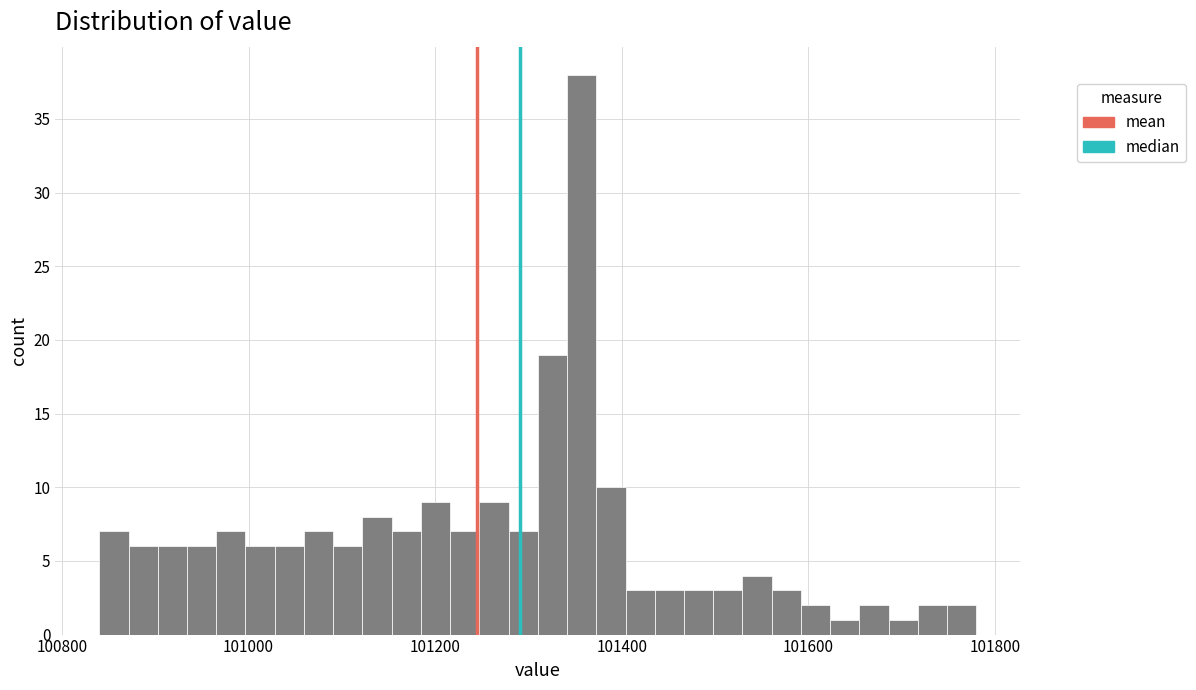

Around what value on the x-axis is the tallest bar? Give the approximate position of its centre, as read against the axis.

101360